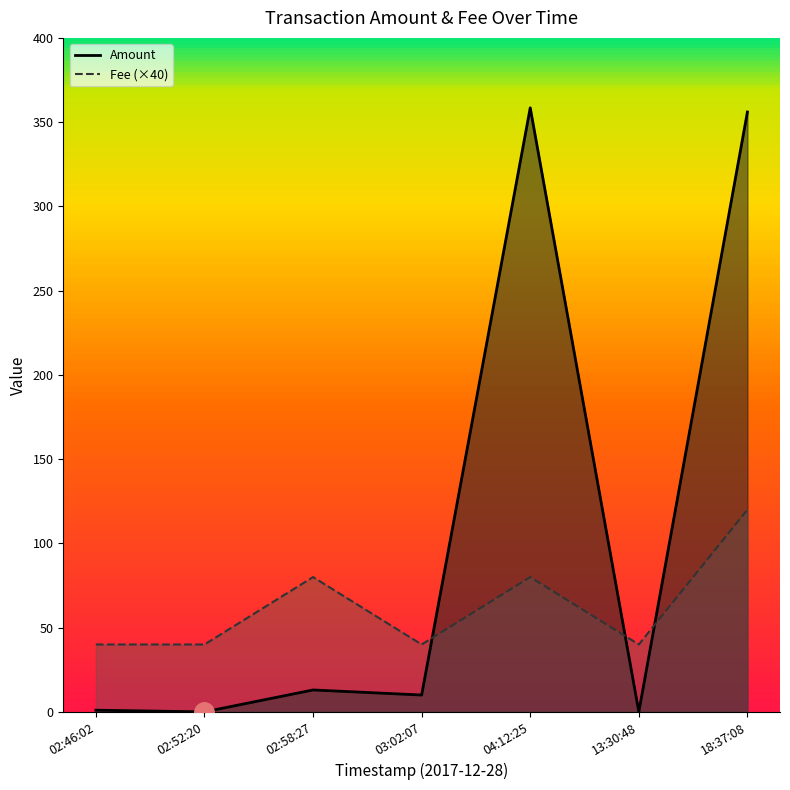

What value does the Amount series have at 2017-12-28 02:46:02?

1.0